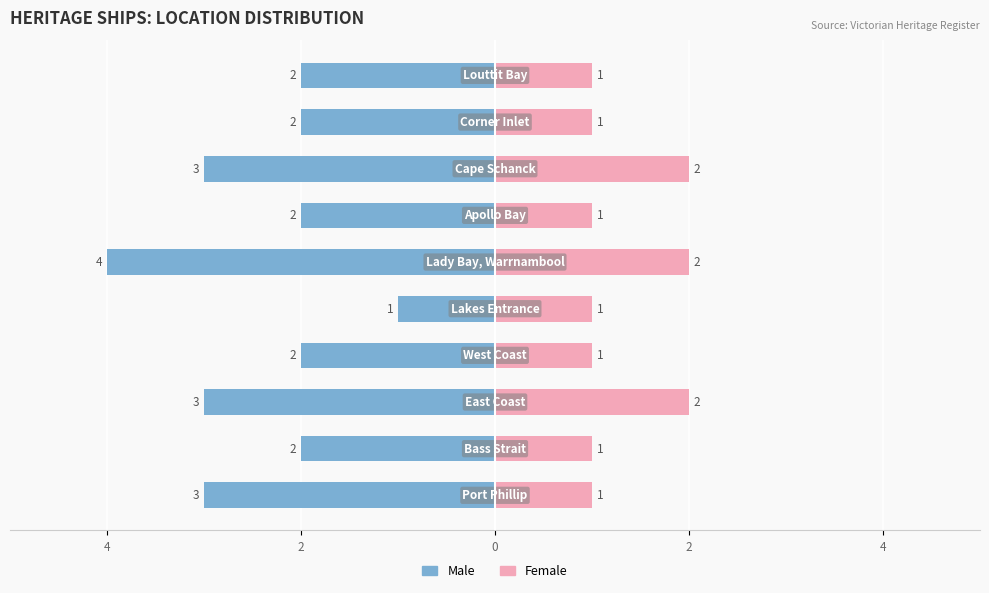

How many groups of bars are there?

10